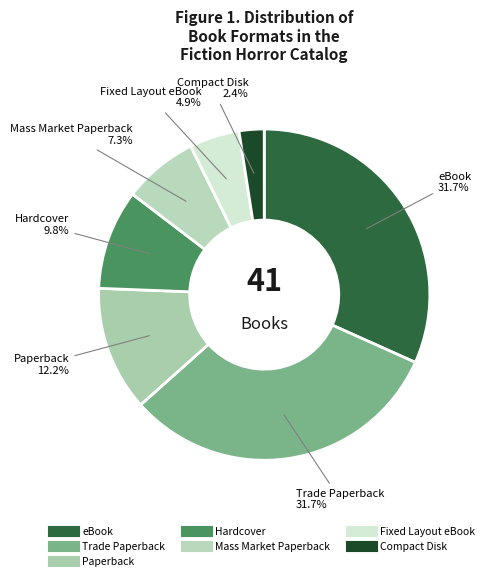

Which category has the smallest portion of the pie?

Compact Disk